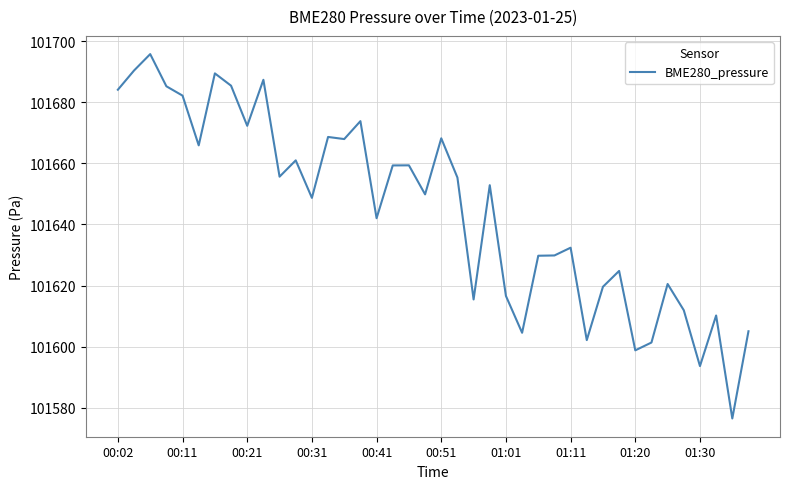

What is the difference between the maximum and minimum values?

119.3